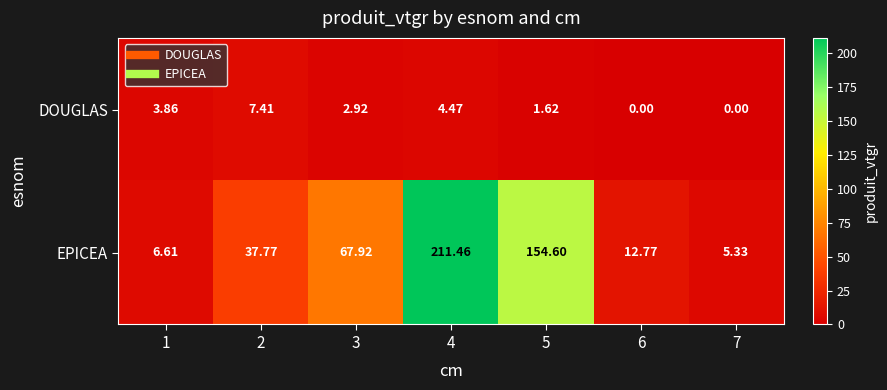

How many distinct data groups are displayed?

2